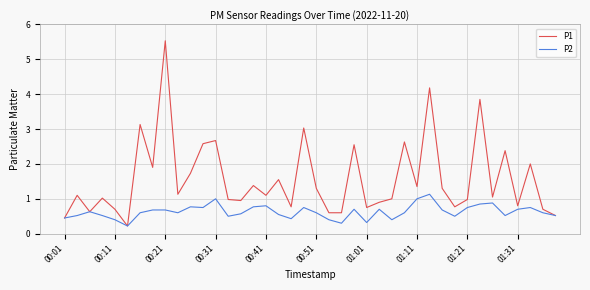

Which series has the largest range (max minus min)?

P1